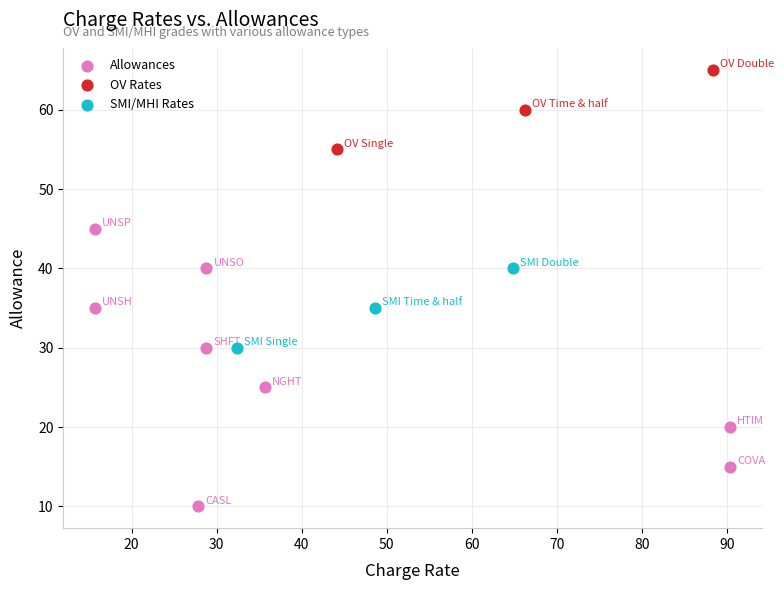

Which series contains the highest Y value?

OV Rates